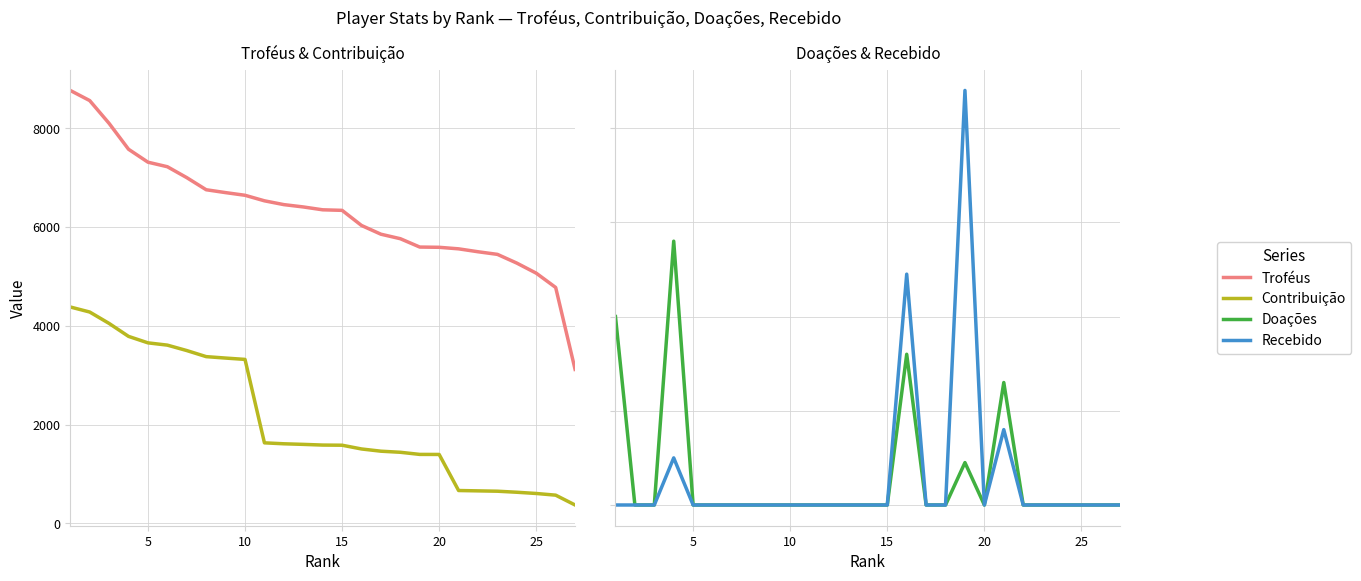

True or false: Contribuição and Troféus intersect in this chart.

False